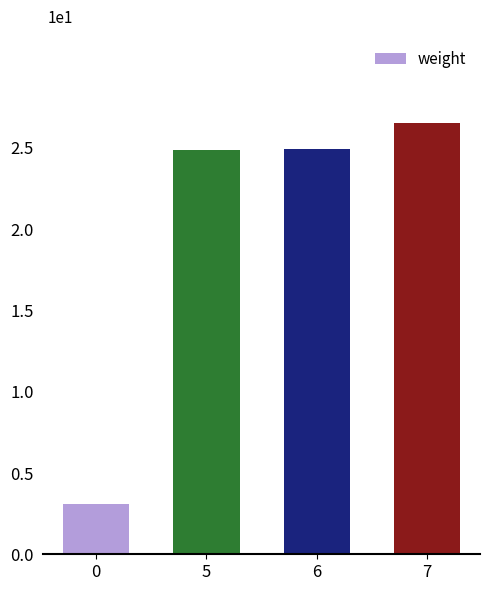

Does the chart contain any negative values?

No